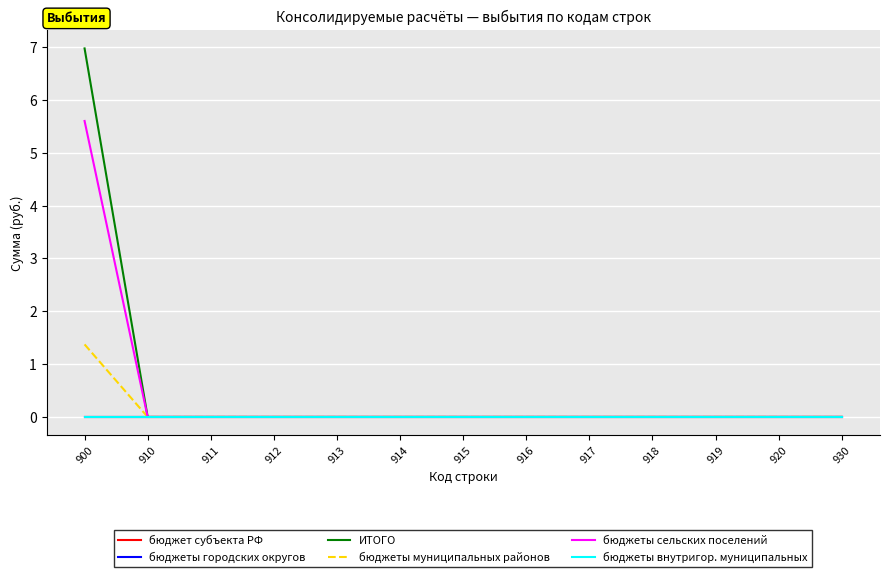

Does the chart have visible grid lines?

Yes